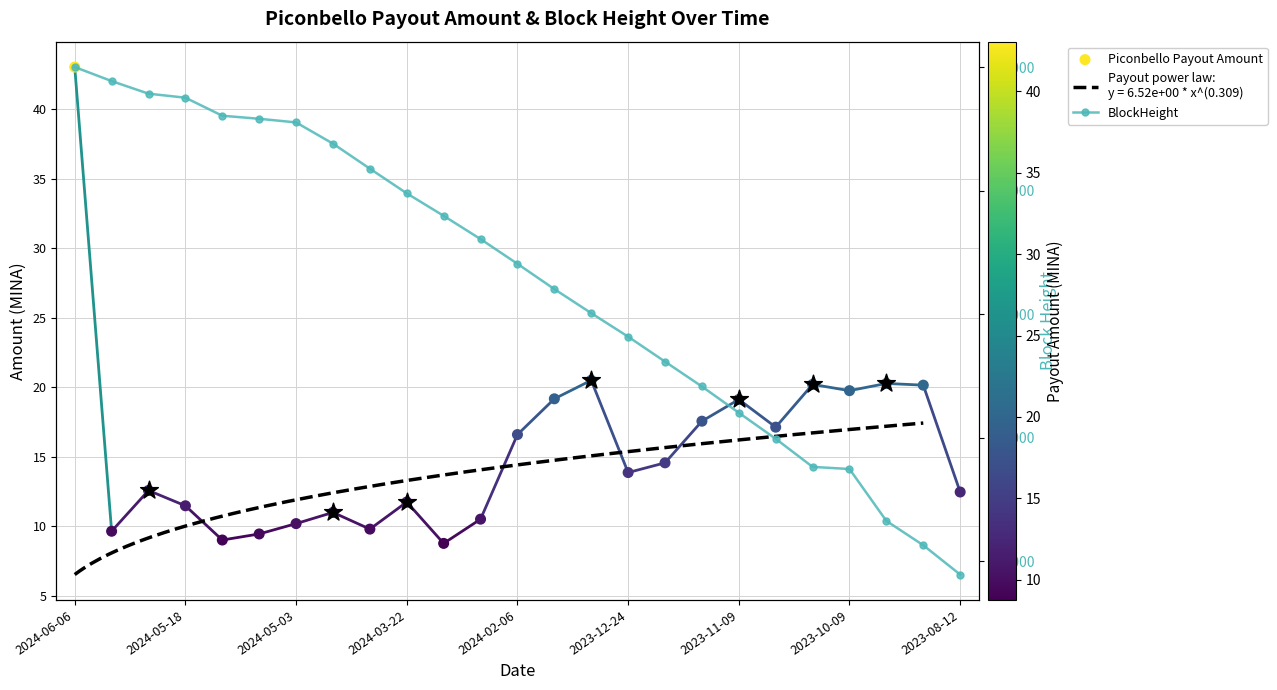

At how many categories does at least one series exceed 236314?

25